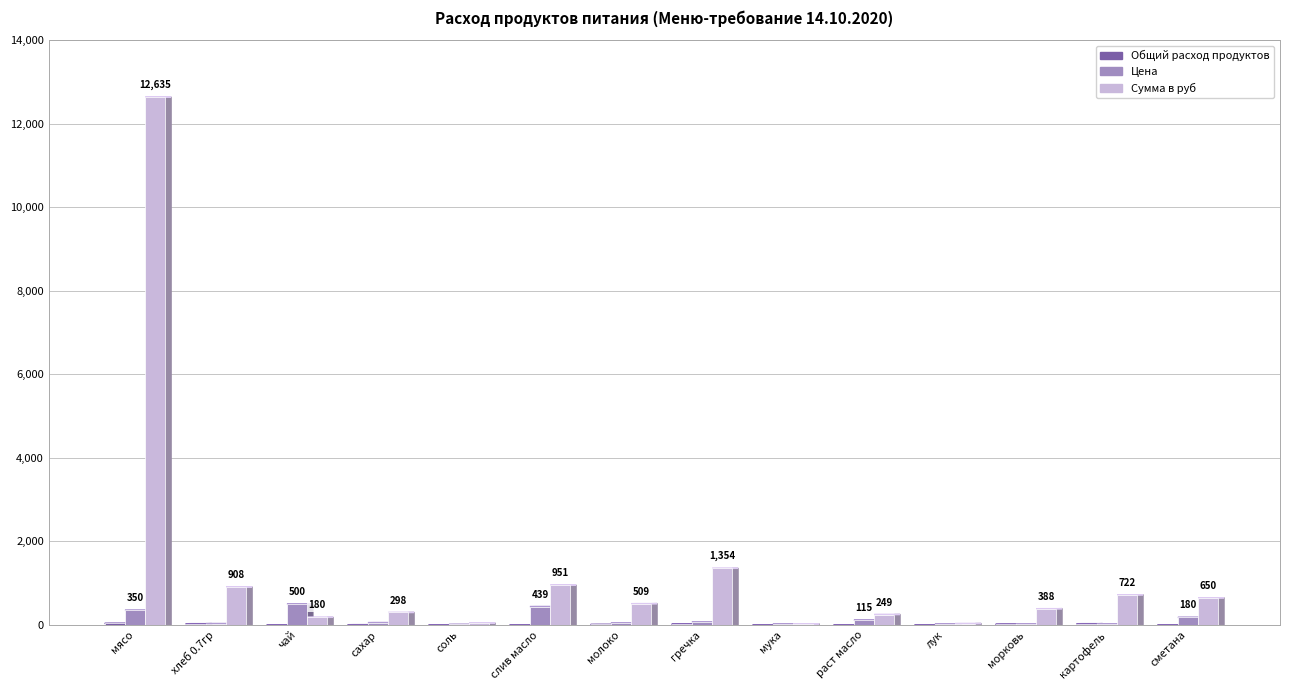

What is the sum of all Сумма в руб values?

18945.2